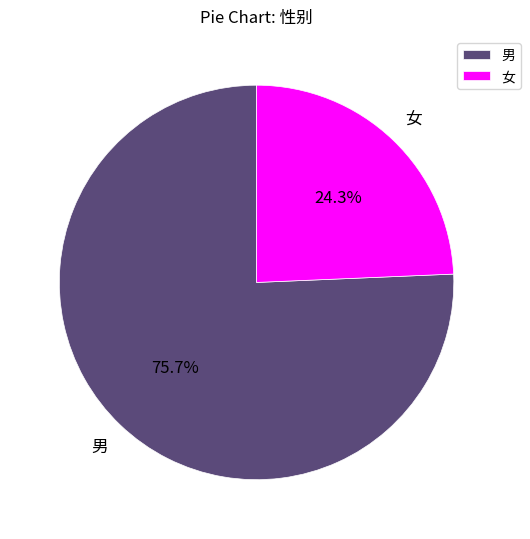

What percentage is the 男 slice, to the nearest percent?

76%